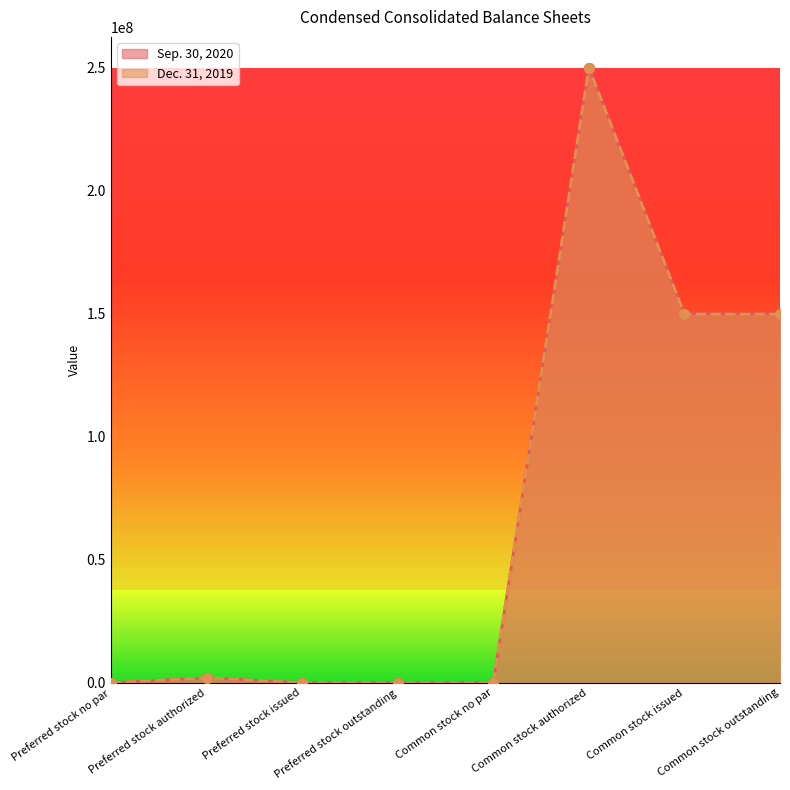

Is the value of Sep. 30, 2020 at Common stock authorized greater than the value of Dec. 31, 2019 at Preferred stock outstanding?

Yes